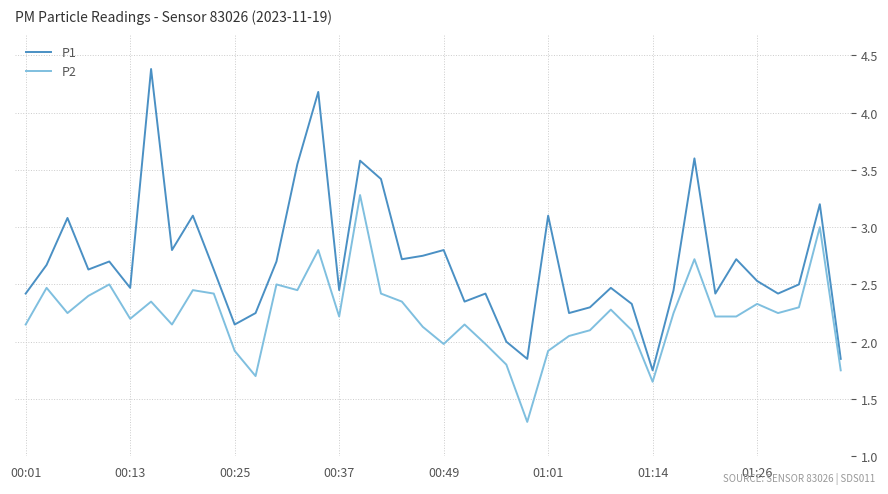

What is the greatest value displayed?

4.4